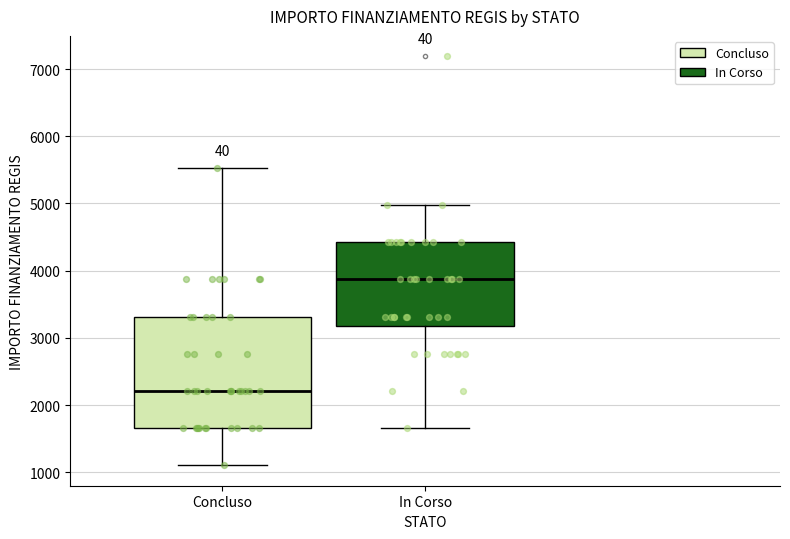

Where does the median line of the box for In Corso sit on the y-axis? The values are not printed on the chart, so give them approximately, as read against the axis.

3900